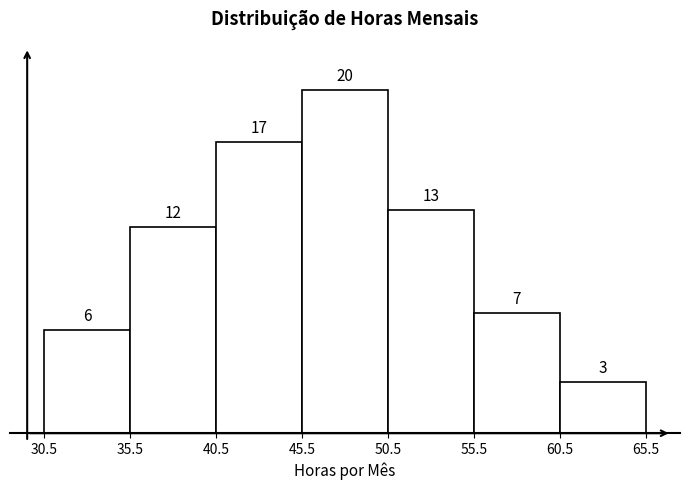

Over which range of the x-axis is the bar tallest?

45.5 to 50.5